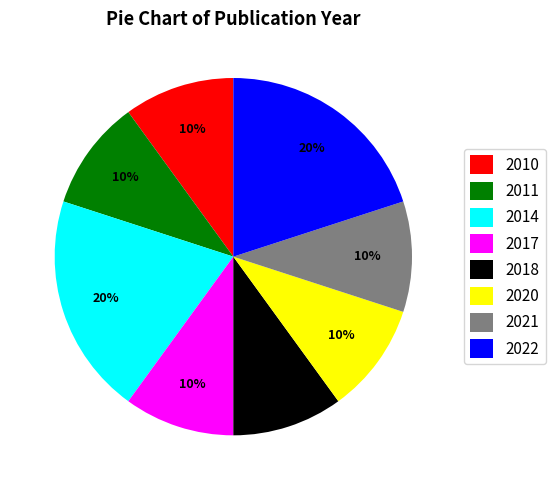

To the nearest percent, what portion does 2010 represent?

10%